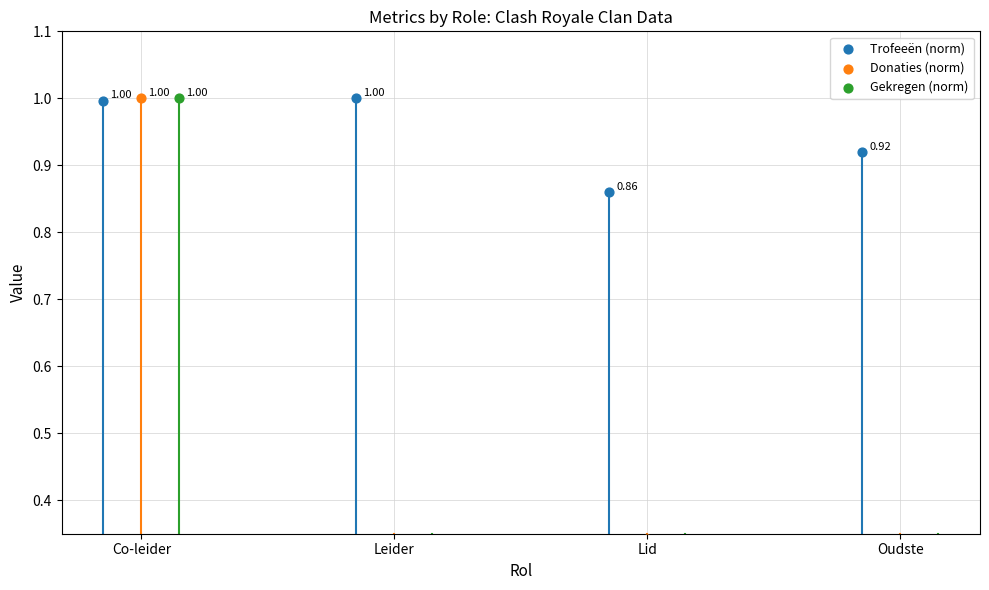

What are all the series names shown in the legend?

Trofeeën (norm), Donaties (norm), Gekregen (norm)